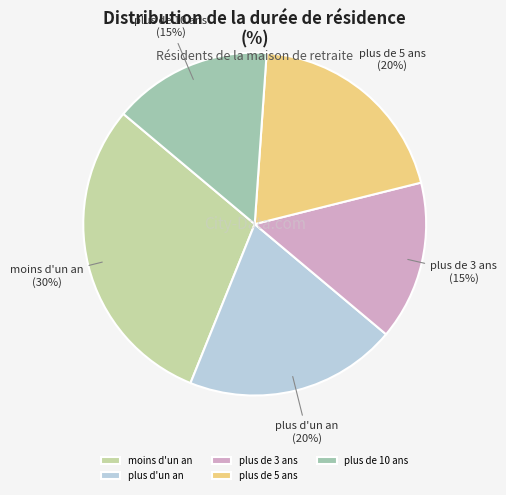

How many segments does this pie chart have?

5